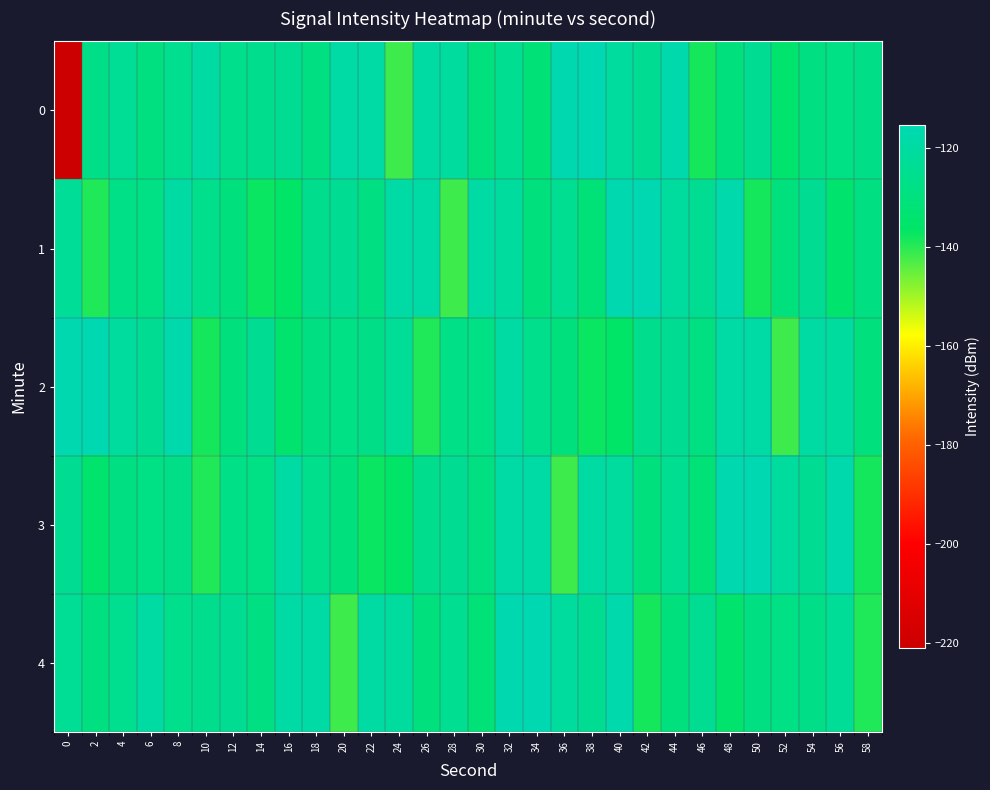

Reading left to right, what are all the values shown in this chart?

0: 0=-221.0	2=-127.0	4=-123.7	6=-129.2	8=-124.9	10=-119.7	12=-126.0	14=-125.7	16=-123.9	18=-128.8	20=-119.2	22=-119.3	24=-141.7	26=-119.6	28=-121.2	30=-129.9	32=-124.6	34=-131.9	36=-116.2	38=-115.4	40=-121.3	42=-124.1	44=-117.3	46=-138.3	48=-130.0	50=-124.3	52=-134.5	54=-128.6	56=-128.1	58=-127.0
1: 0=-123.1	2=-139.2	4=-127.7	6=-128.4	8=-119.5	10=-126.1	12=-129.7	14=-137.4	16=-136.1	18=-125.7	20=-123.9	22=-128.8	24=-119.2	26=-119.3	28=-141.7	30=-119.6	32=-121.2	34=-129.9	36=-124.6	38=-131.9	40=-116.2	42=-115.4	44=-121.3	46=-124.1	48=-117.3	50=-138.3	52=-130.0	54=-124.3	56=-134.5	58=-128.6
2: 0=-116.2	2=-115.4	4=-121.3	6=-124.1	8=-117.3	10=-138.3	12=-130.0	14=-124.3	16=-134.5	18=-128.6	20=-128.1	22=-127.0	24=-123.1	26=-139.2	28=-127.7	30=-128.4	32=-119.5	34=-126.1	36=-129.7	38=-137.4	40=-136.1	42=-125.7	44=-123.9	46=-128.8	48=-119.2	50=-119.3	52=-141.7	54=-119.6	56=-121.2	58=-129.9
3: 0=-124.3	2=-134.5	4=-128.6	6=-128.1	8=-127.0	10=-139.2	12=-127.7	14=-128.4	16=-119.5	18=-126.1	20=-129.7	22=-137.4	24=-136.1	26=-125.7	28=-123.9	30=-128.8	32=-119.2	34=-119.3	36=-141.7	38=-119.6	40=-121.2	42=-129.9	44=-124.6	46=-131.9	48=-116.2	50=-115.4	52=-121.3	54=-124.1	56=-117.3	58=-138.3
4: 0=-123.7	2=-129.2	4=-124.9	6=-119.7	8=-126.0	10=-125.7	12=-123.9	14=-128.8	16=-119.2	18=-119.3	20=-141.7	22=-119.6	24=-121.2	26=-129.9	28=-124.6	30=-131.9	32=-116.2	34=-115.4	36=-121.3	38=-124.1	40=-117.3	42=-138.3	44=-130.0	46=-124.3	48=-134.5	50=-128.6	52=-128.1	54=-127.0	56=-123.1	58=-139.2